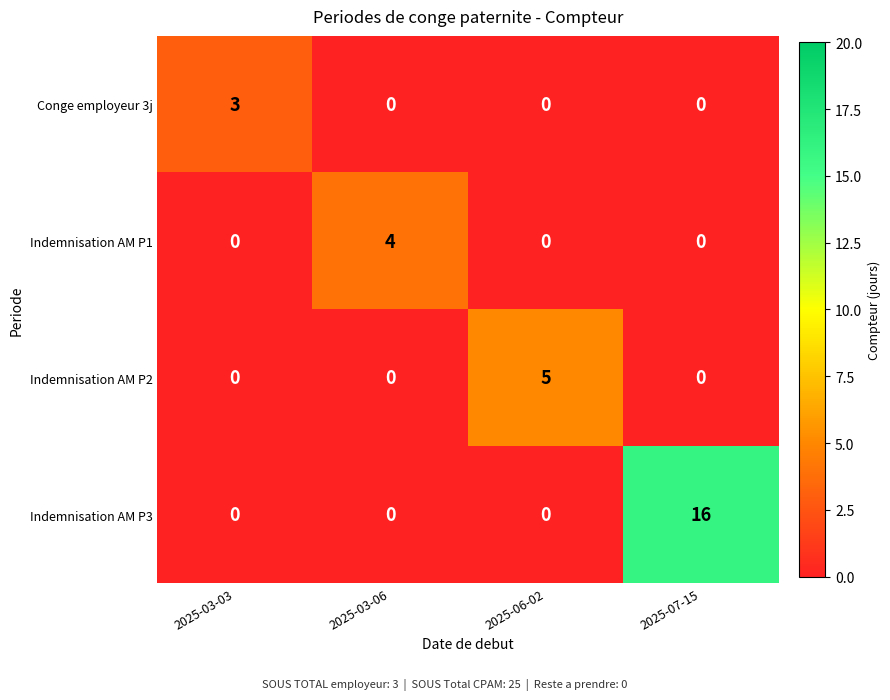

Rank the series by their maximum value, from lowest to highest.

Conge employeur 3j, Indemnisation AM P1, Indemnisation AM P2, Indemnisation AM P3